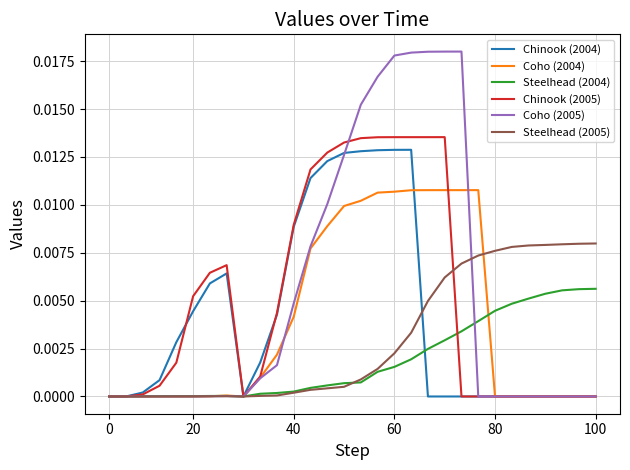

Which series has the widest spread of values?

Coho (2005)